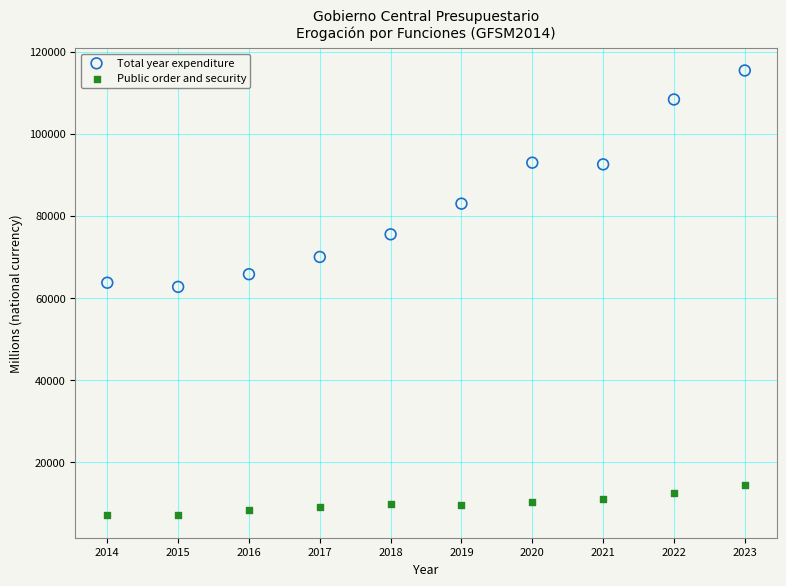

Across all data points, what is the range of Y values (max minus min)?

108354.6